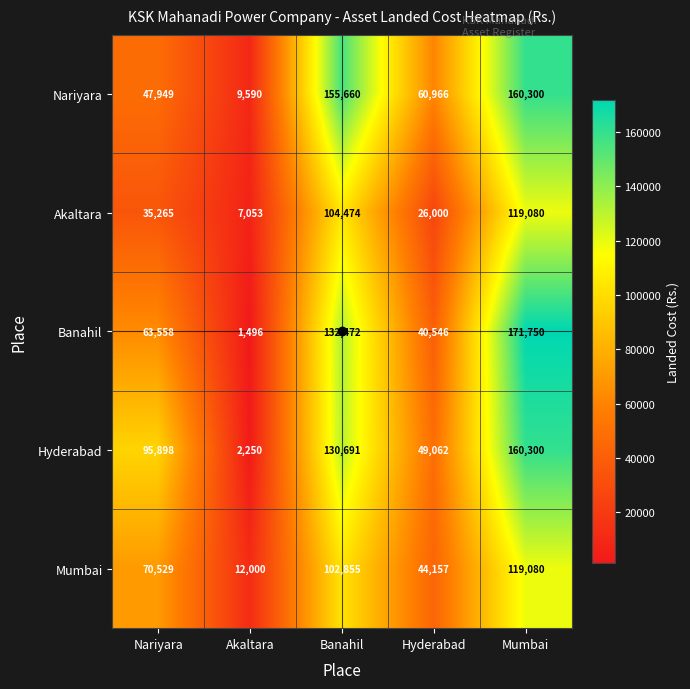

What value does the Mumbai series have at Hyderabad, to the nearest 100?

44200